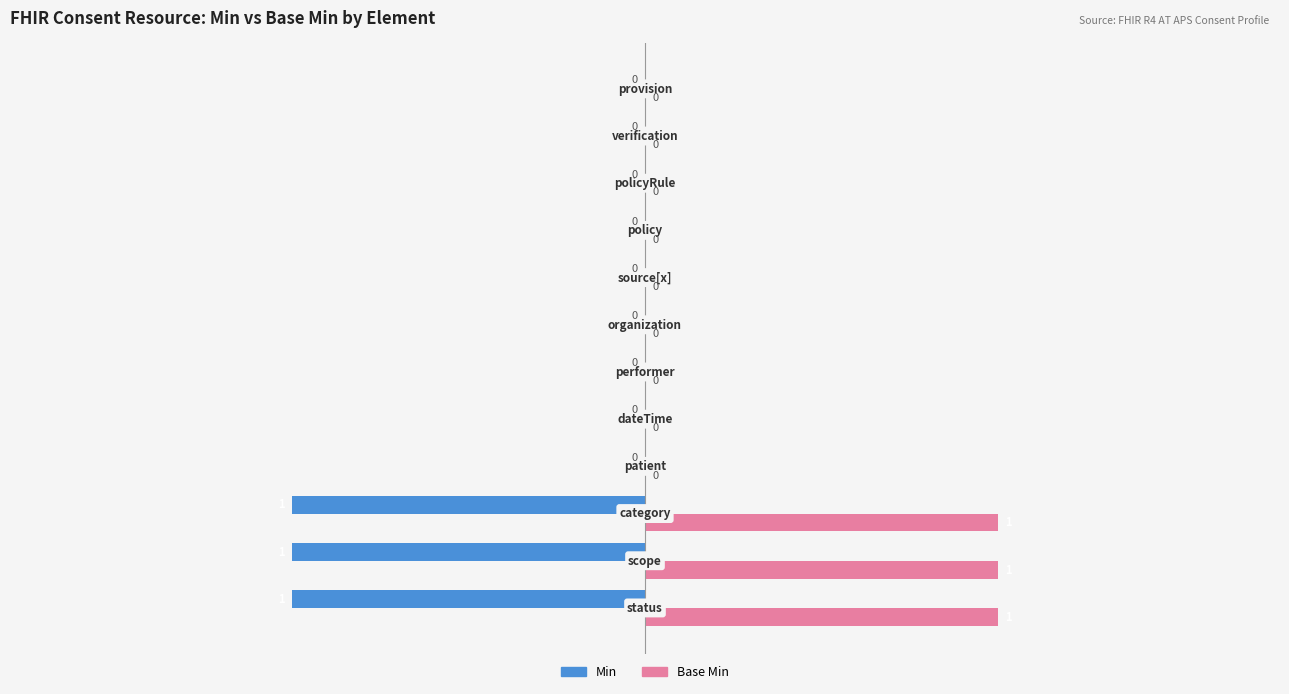

Count the number of categories in the chart.

12